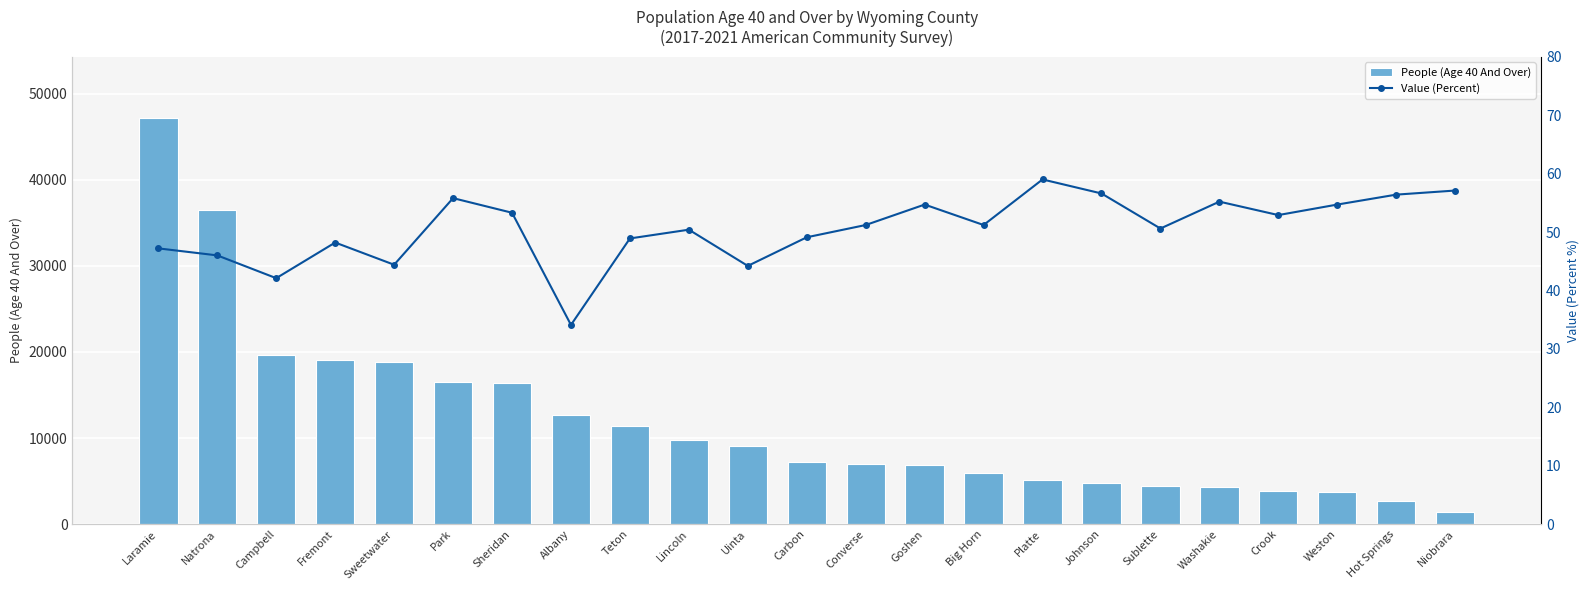

What is the label of the 18th bar from the right?

Park